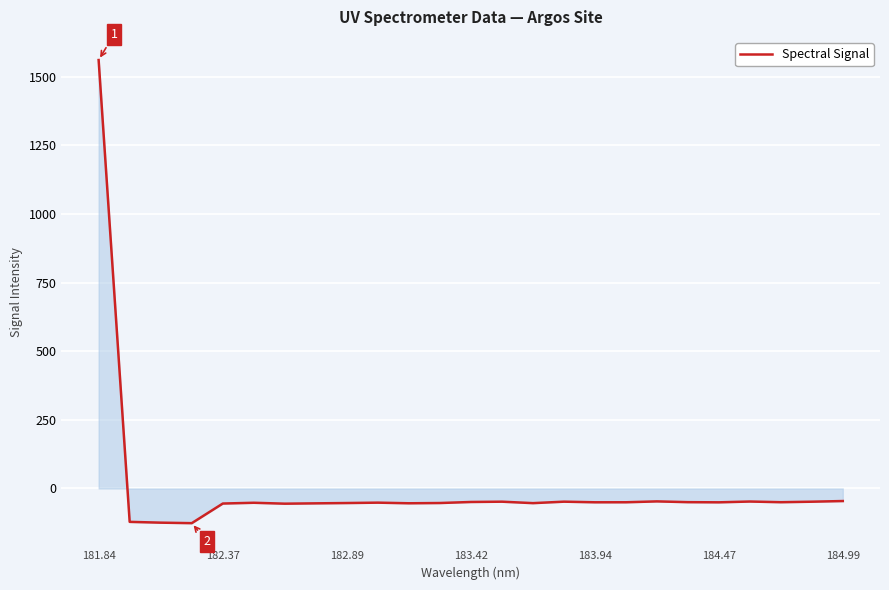

What is the minimum value shown in the chart?

-126.3